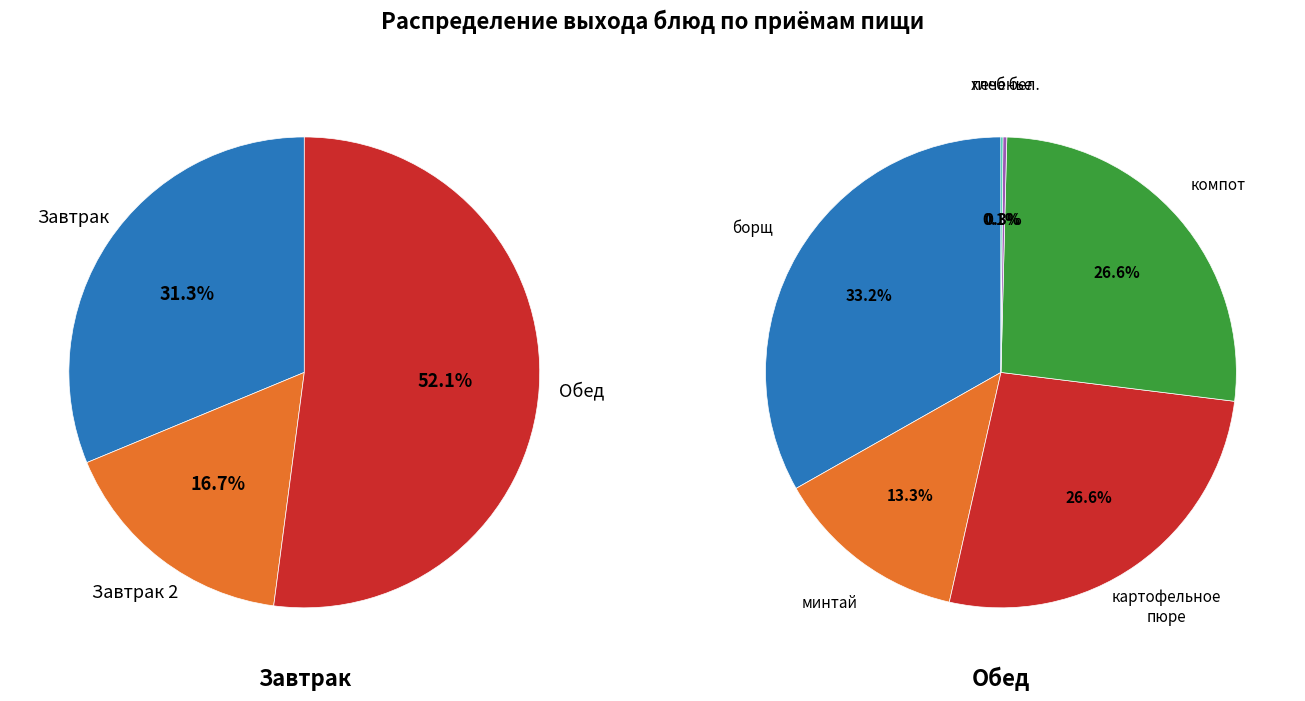

How many segments does this pie chart have?

13